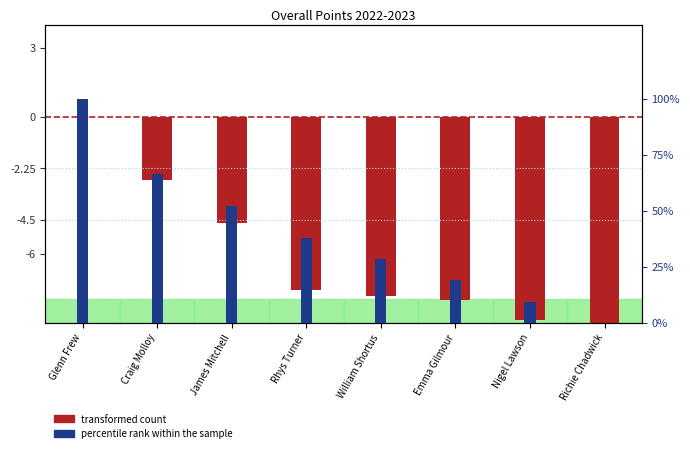

How many bars are there in each group?

2